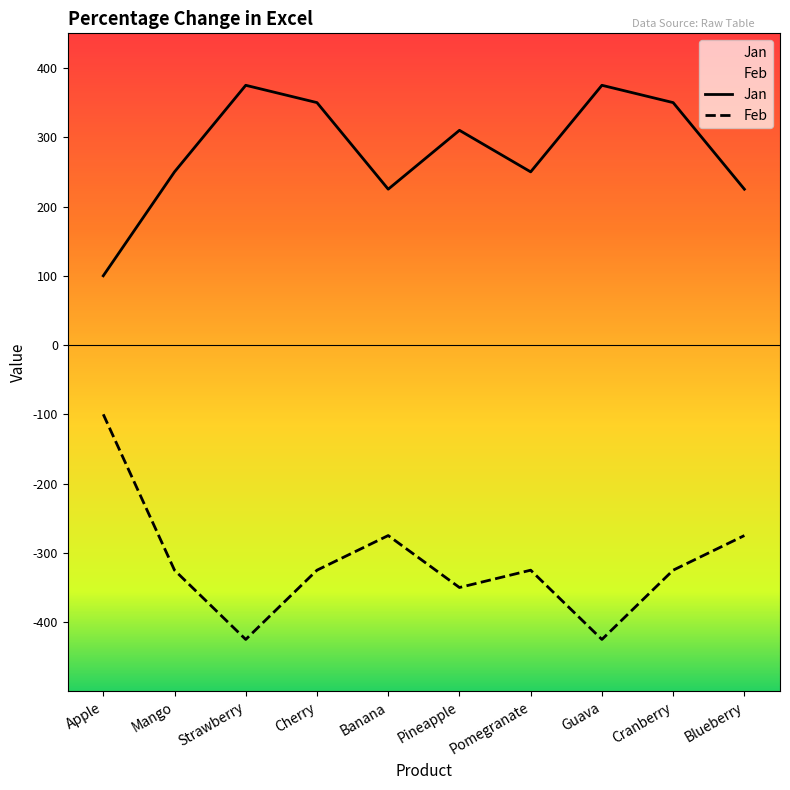

Which category has the lowest value across all series?

Strawberry